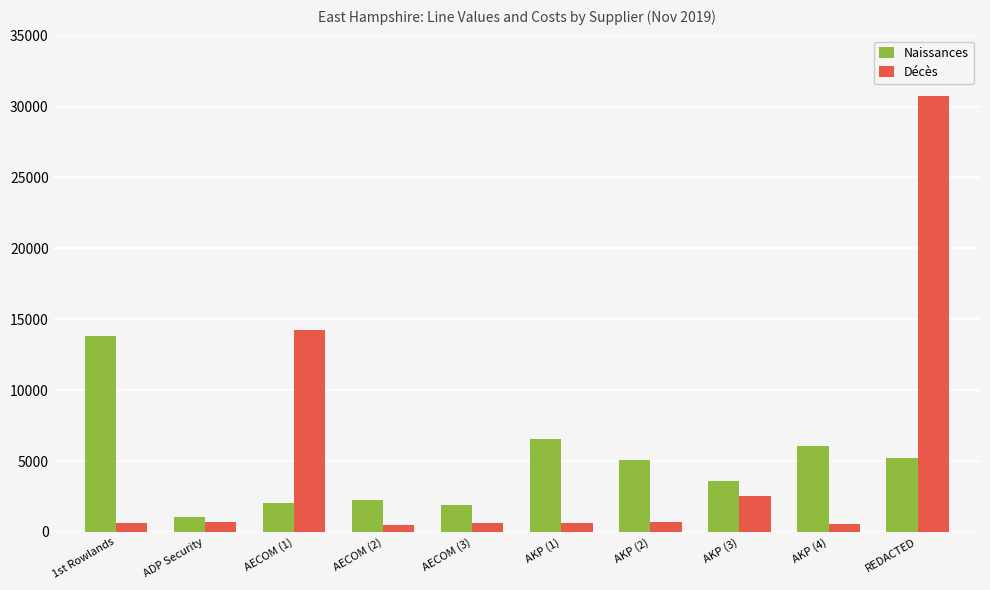

How many distinct data groups are displayed?

2